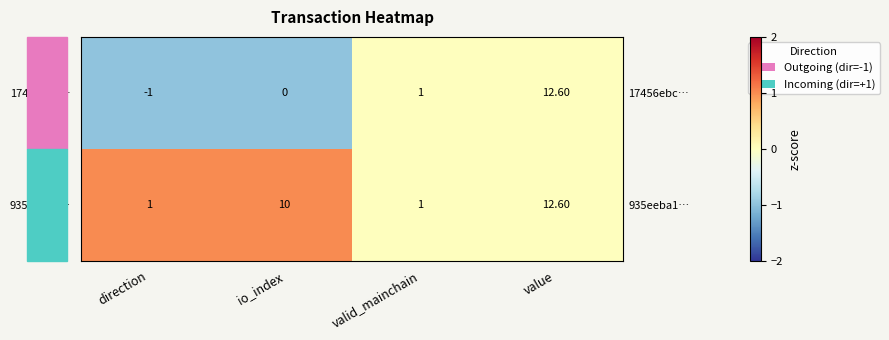

The value of 17456ebc… at io_index is -1. True or false?

True